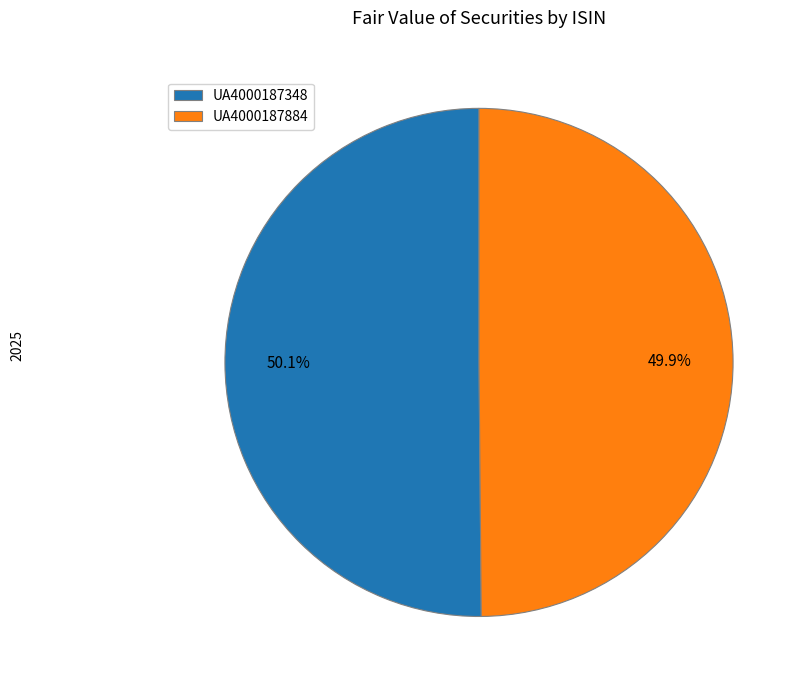

Is it true that UA4000187348 is 45% of the pie?

False